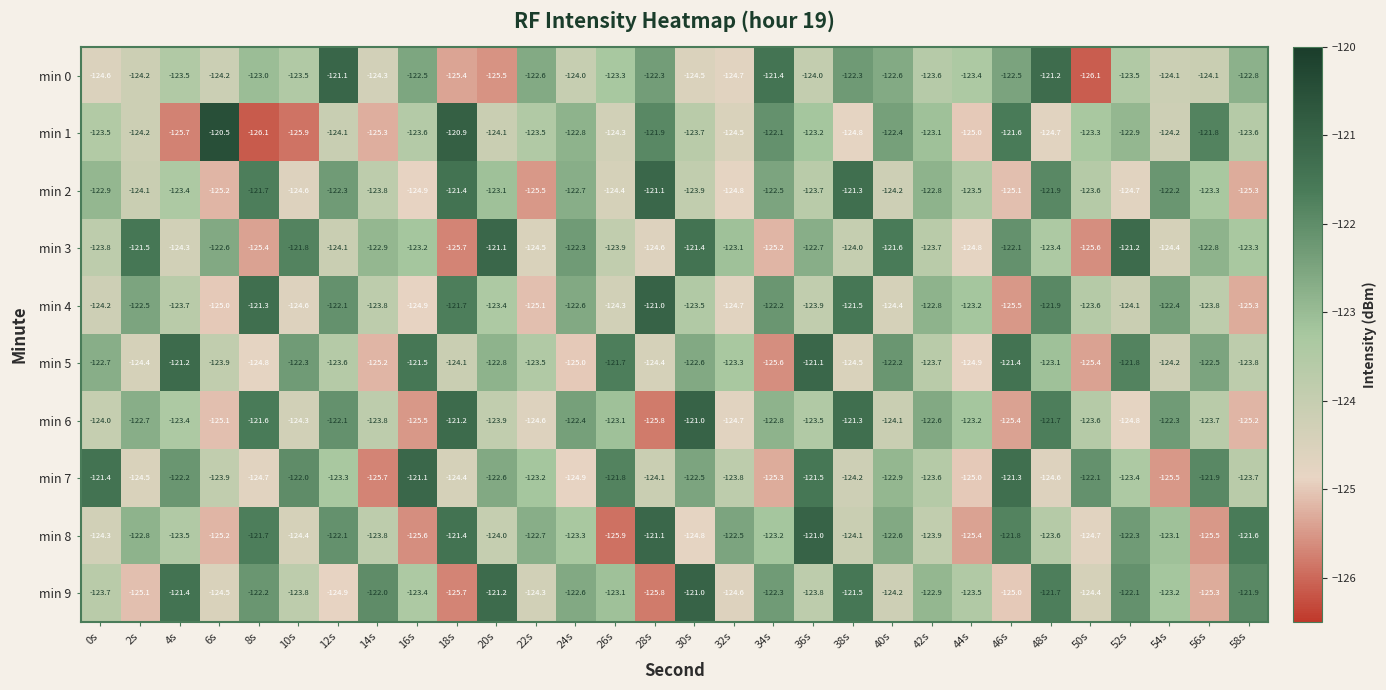

What is the sum of the min 3 values at 30s and 10s?

-243.2